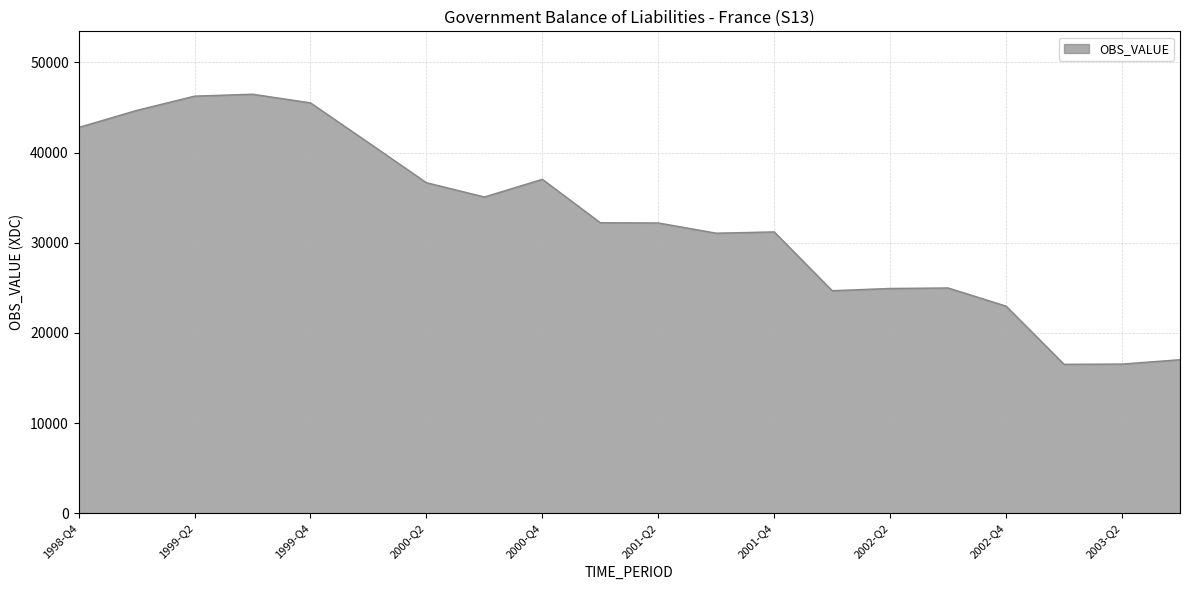

What is the difference between the maximum and minimum values?

29966